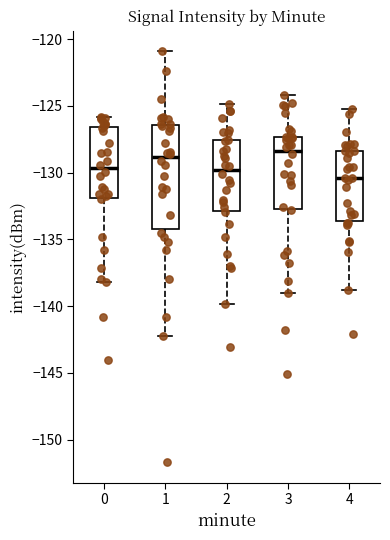

Reading left to right, transcribe this box plot: for each box, give where its median line is, the range the box spans, and where its two whiskers end, as read against the y-axis. The values are not printed on the chart, so give them approximately, as read against the axis.

0: median -129.5, box -132.0 to -126.5, whiskers -138.0 to -126.0
1: median -129.0, box -134.0 to -126.5, whiskers -142.5 to -121.0
2: median -130.0, box -133.0 to -127.5, whiskers -140.0 to -125.0
3: median -128.5, box -132.5 to -127.5, whiskers -139.0 to -124.0
4: median -130.5, box -133.5 to -128.5, whiskers -139.0 to -125.0